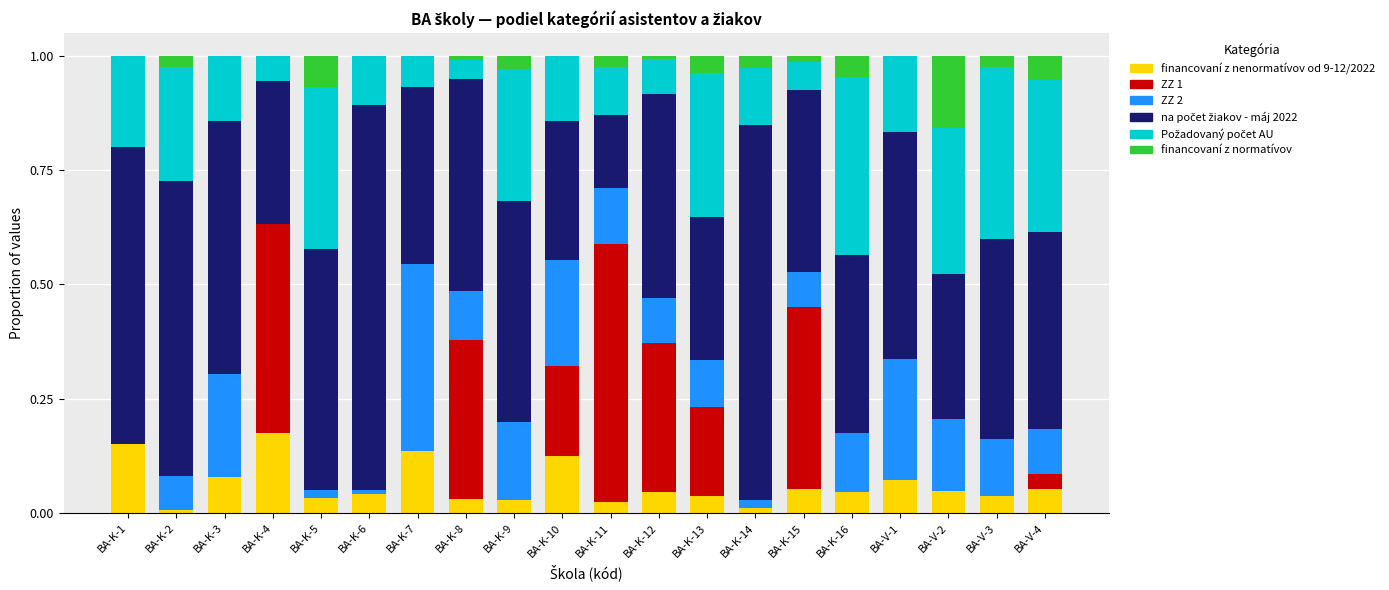

What position from the right is BA-K-1?

20